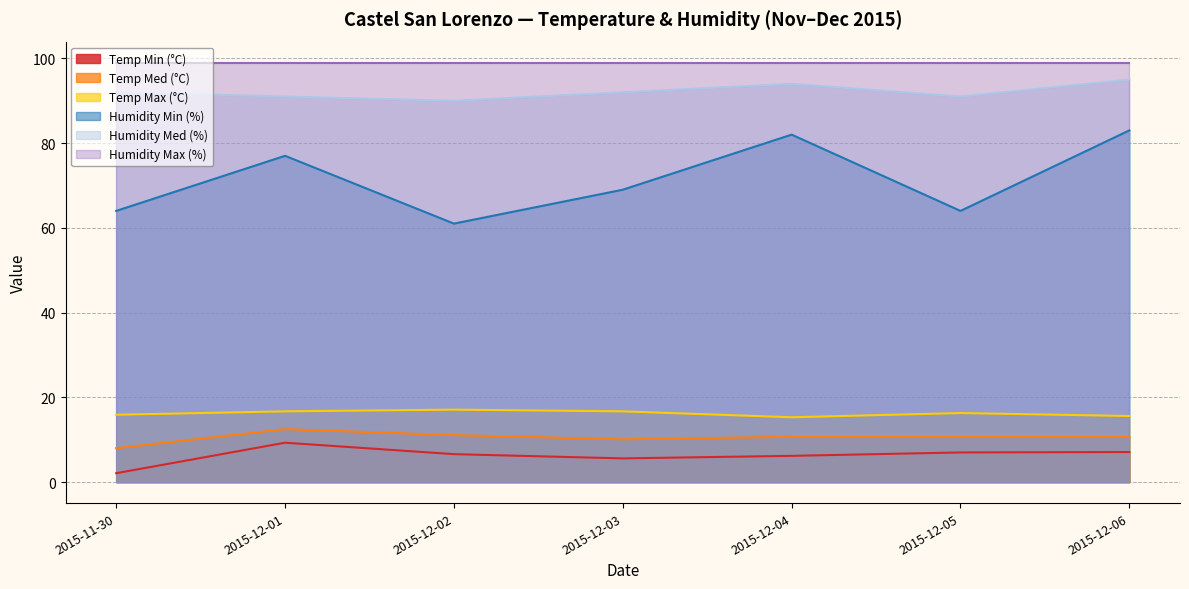

What is the label of the 5th point from the left?

2015-12-04